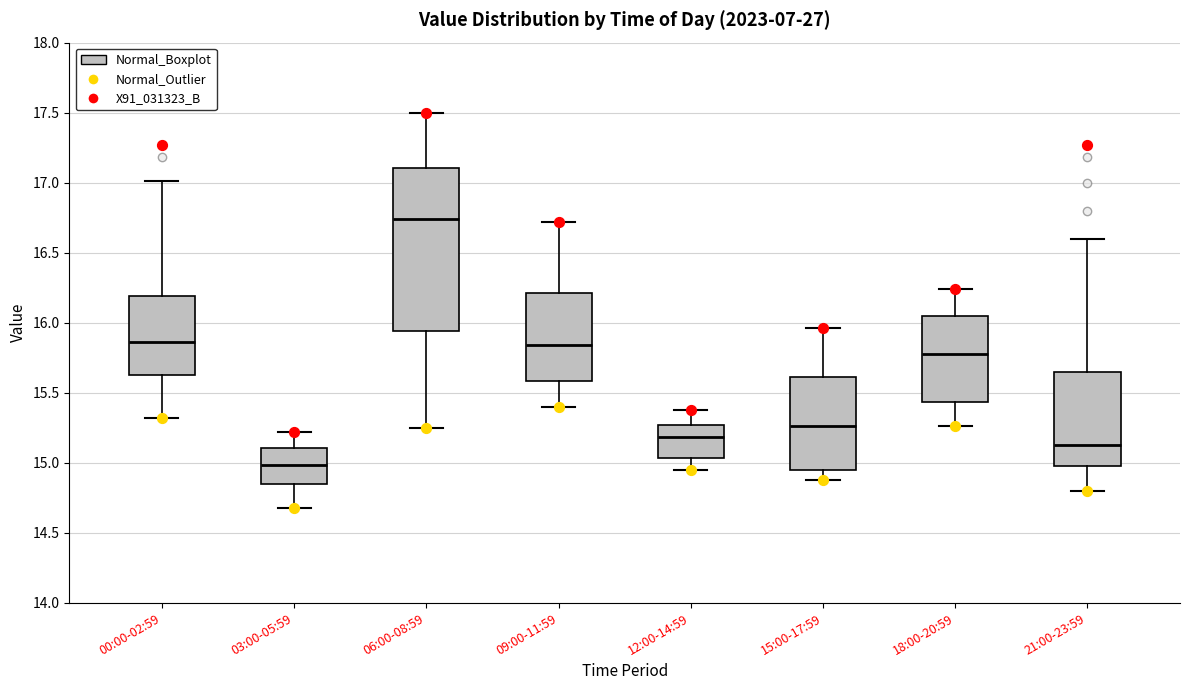

Which box's median line is the lowest?

03:00-05:59